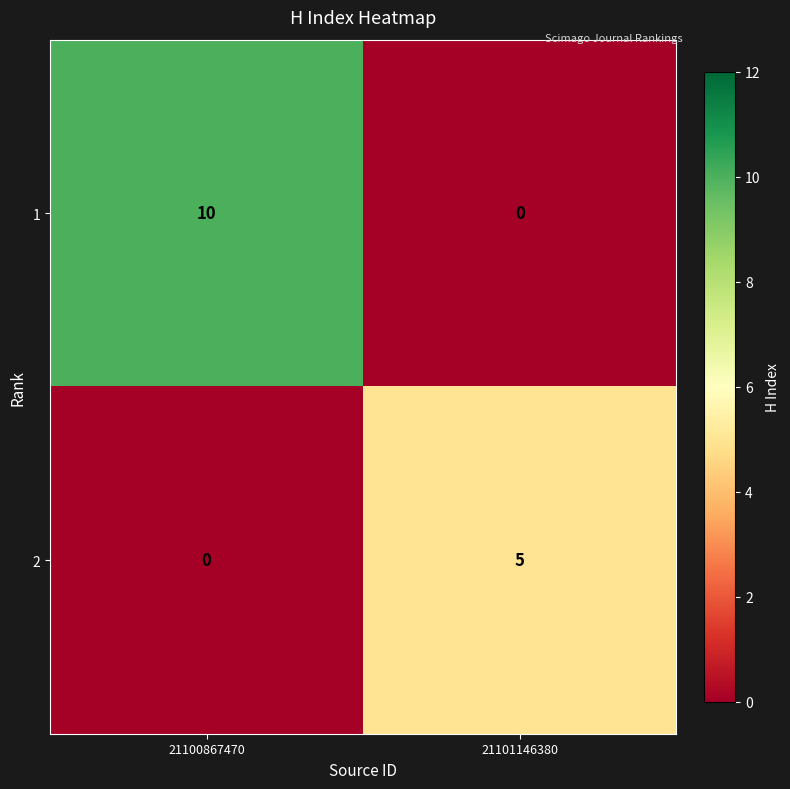

Read the 1 value at 21100867470.

10